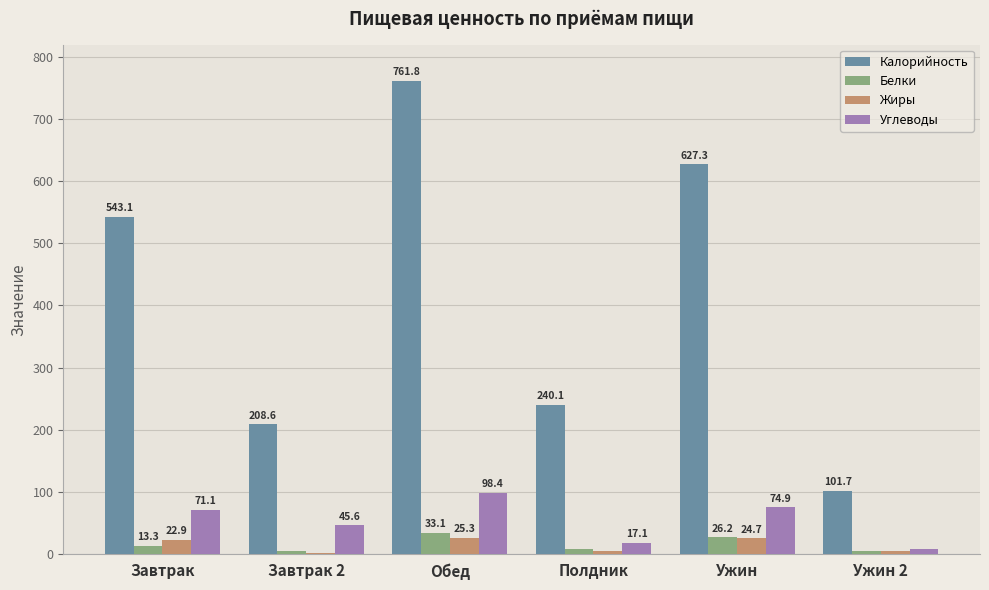

What is the sum of the Жиры values at Завтрак and Обед?

48.2